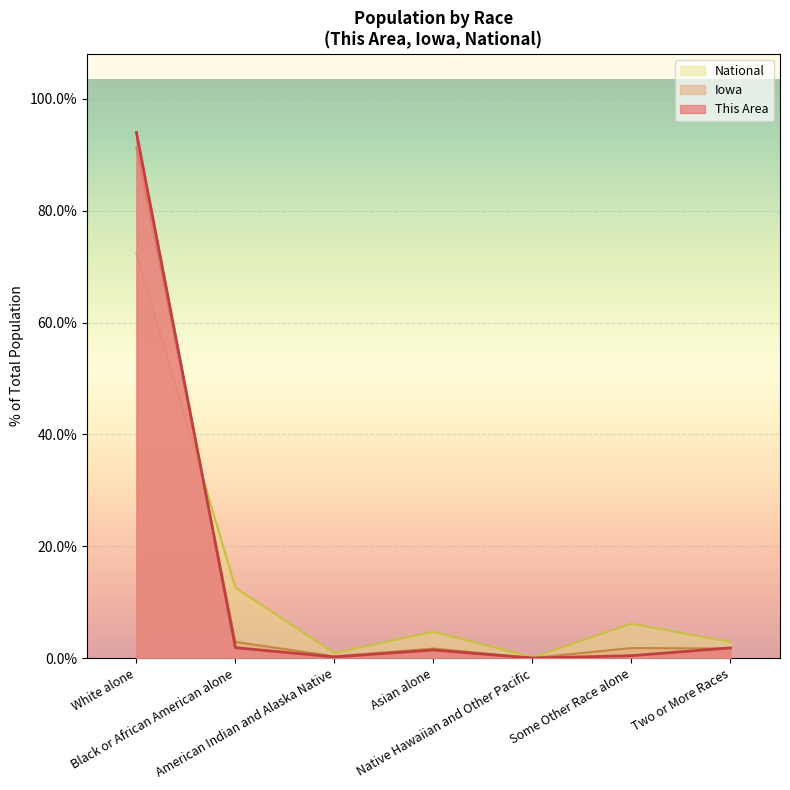

At which category does This Area reach its first local valley?

American Indian and Alaska Native